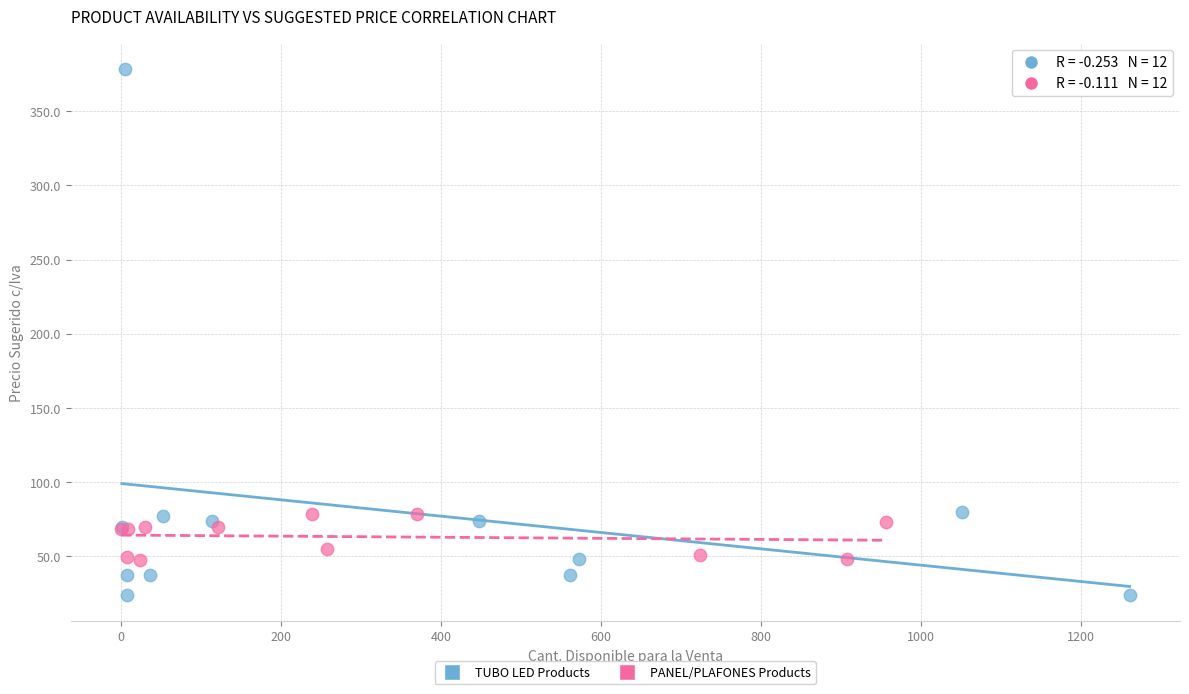

Which series reaches the minimum Y coordinate?

TUBO LED Products